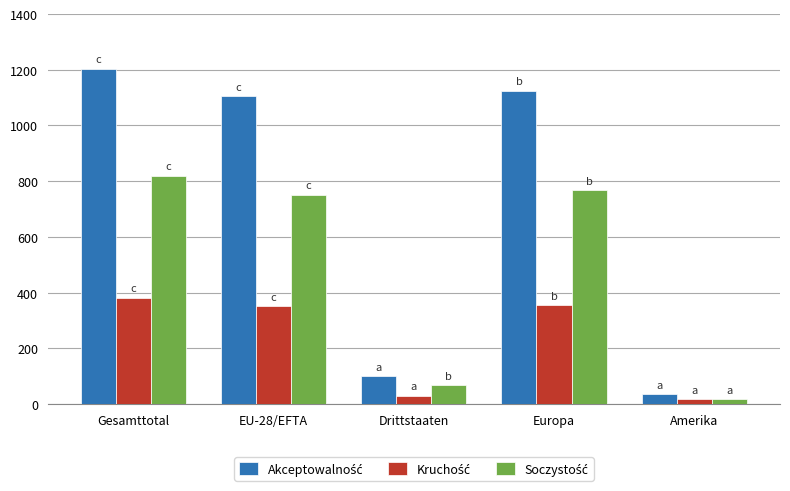

What is the spread (max minus min) of values at Gesamttotal?

822